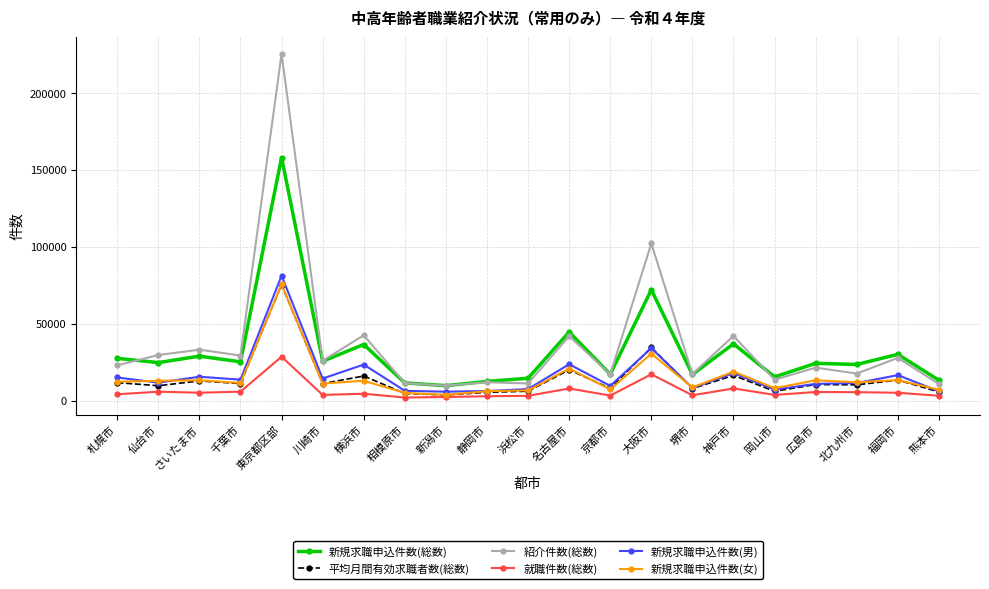

Which series has the widest spread of values?

紹介件数(総数)